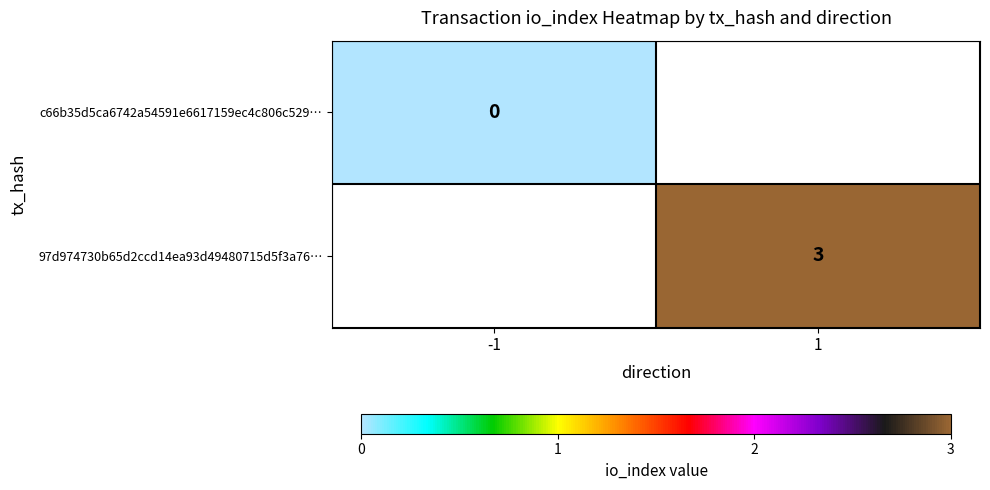

At which label does 97d974730b65d2ccd14ea93d49480715d5f3a76… reach its minimum?

-1